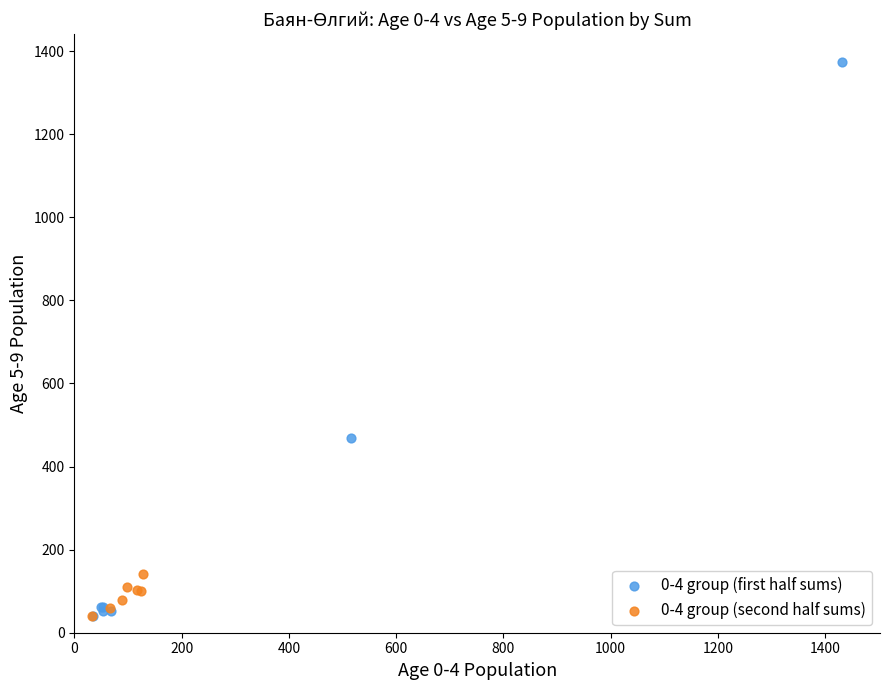

What are all the series names shown in the legend?

0-4 group (first half sums), 0-4 group (second half sums)